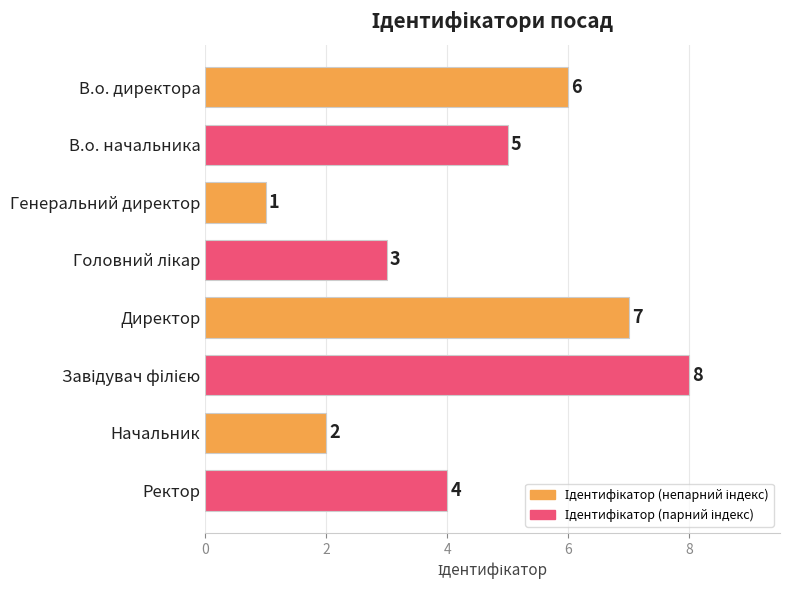

Count the values in the range 3 to 7.

5